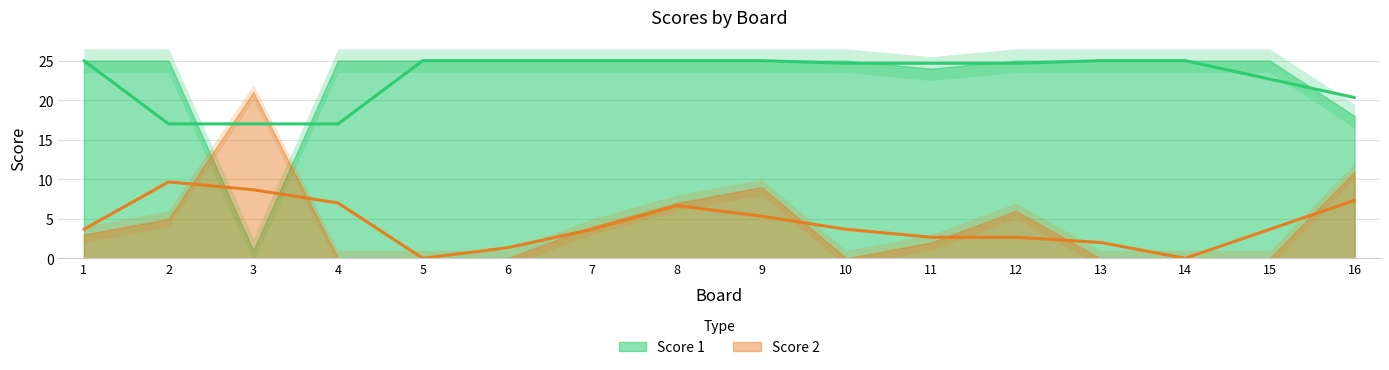

What are all the series names shown in the legend?

Score 1, Score 2